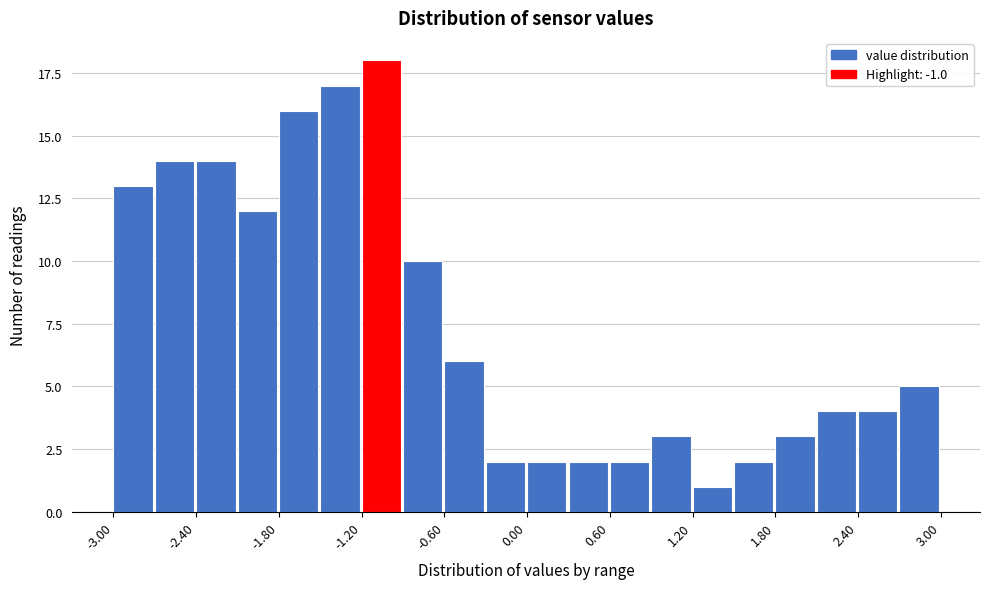

Read against the x-axis, roughly where is the centre of the tallest bar?

-1.1